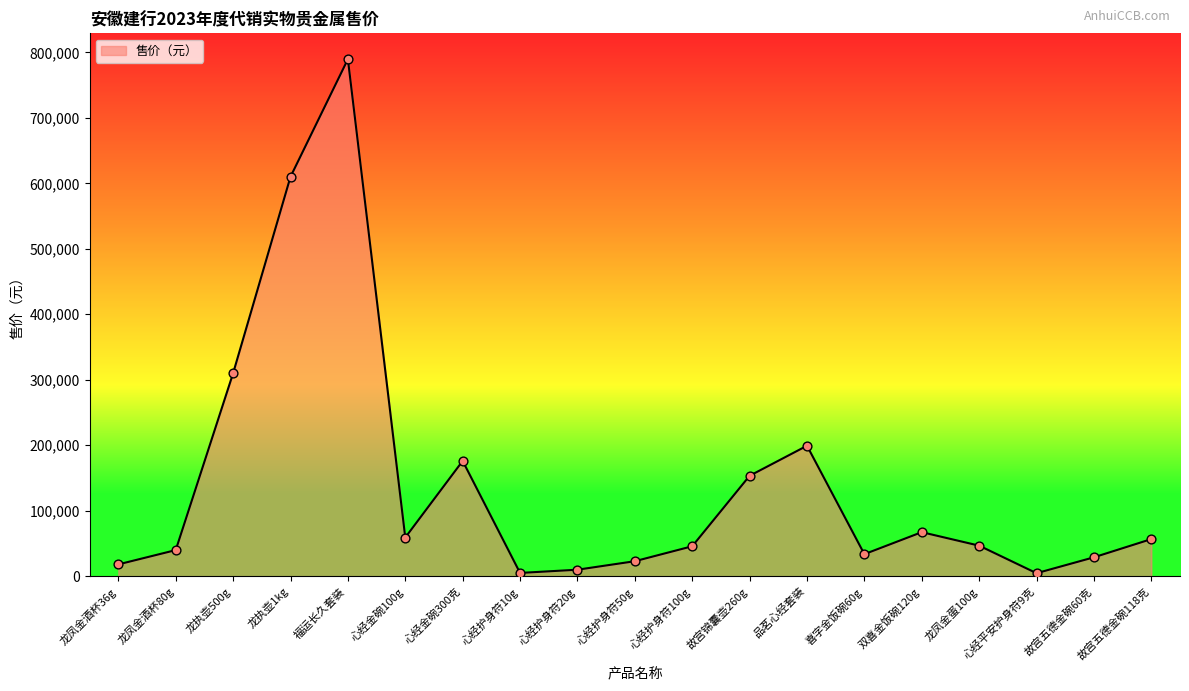

What is the ratio of the value at 心经护身符20g to the value at 龙凤金酒杯36g?

0.5